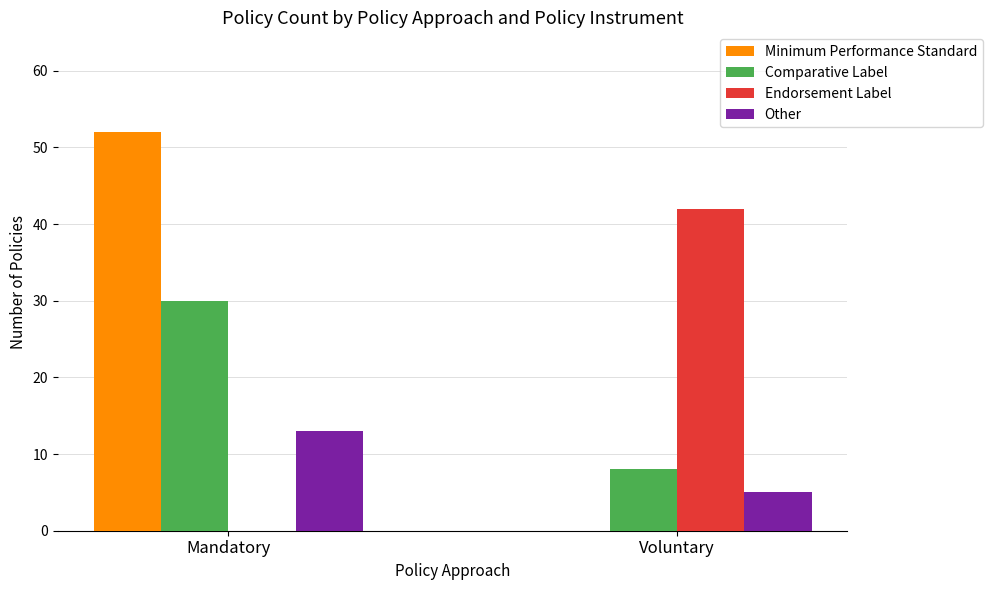

What is the average value of the Endorsement Label series?

21